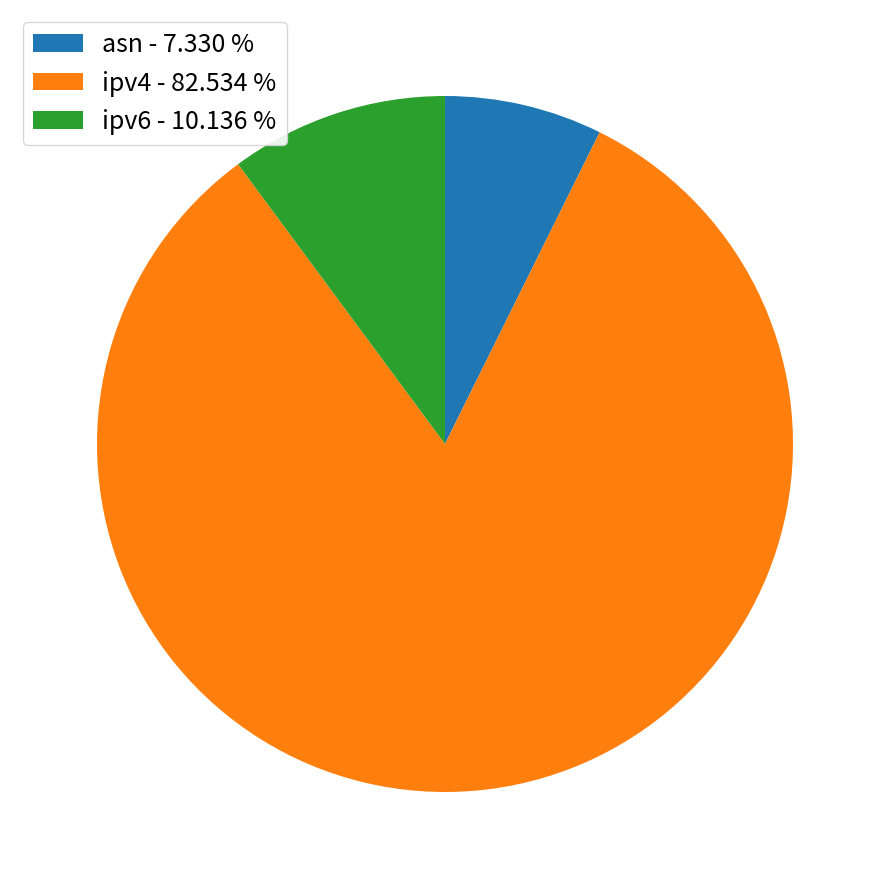

Which has a higher value, ipv6 or ipv4?

ipv4